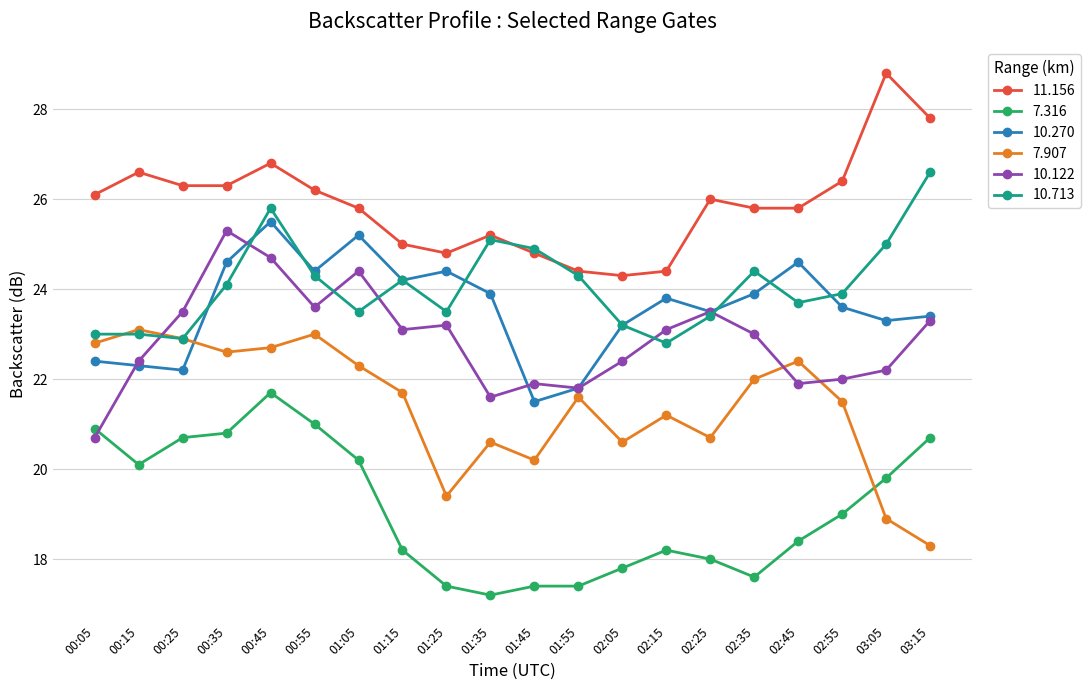

What is the difference between the highest and lowest values at 00:35?

5.5